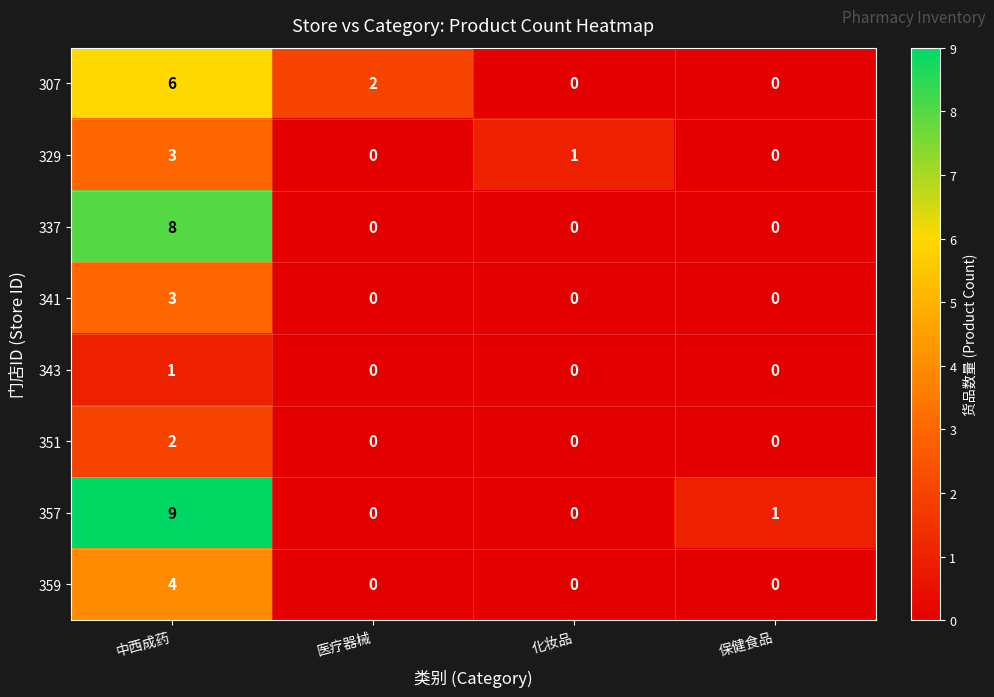

What is the maximum value shown in the chart?

9